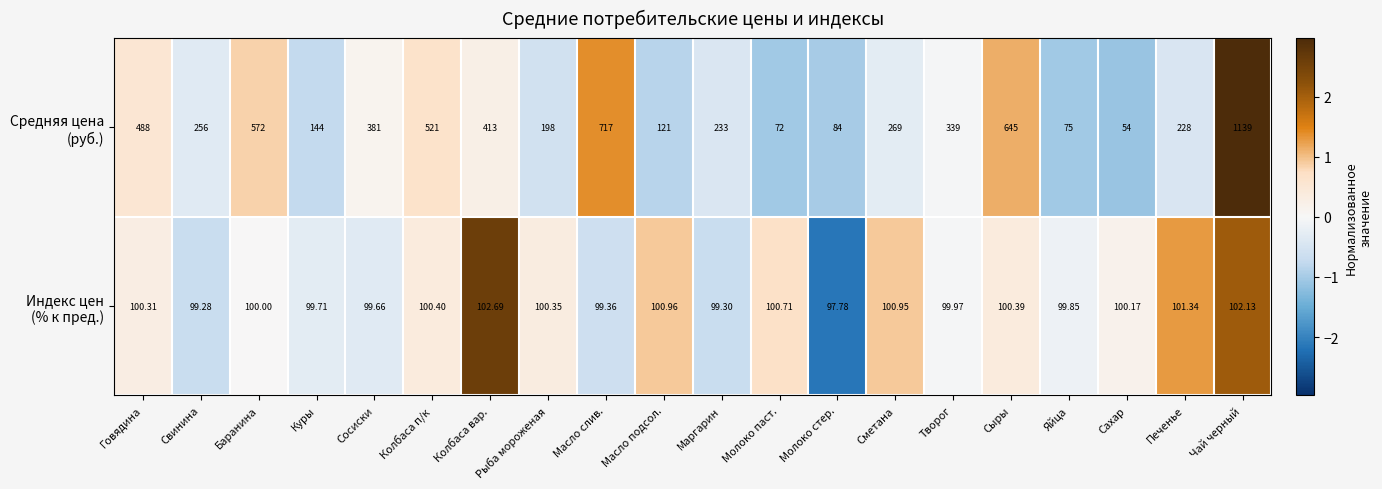

At which category is the sum across all series the highest?

Чай черный